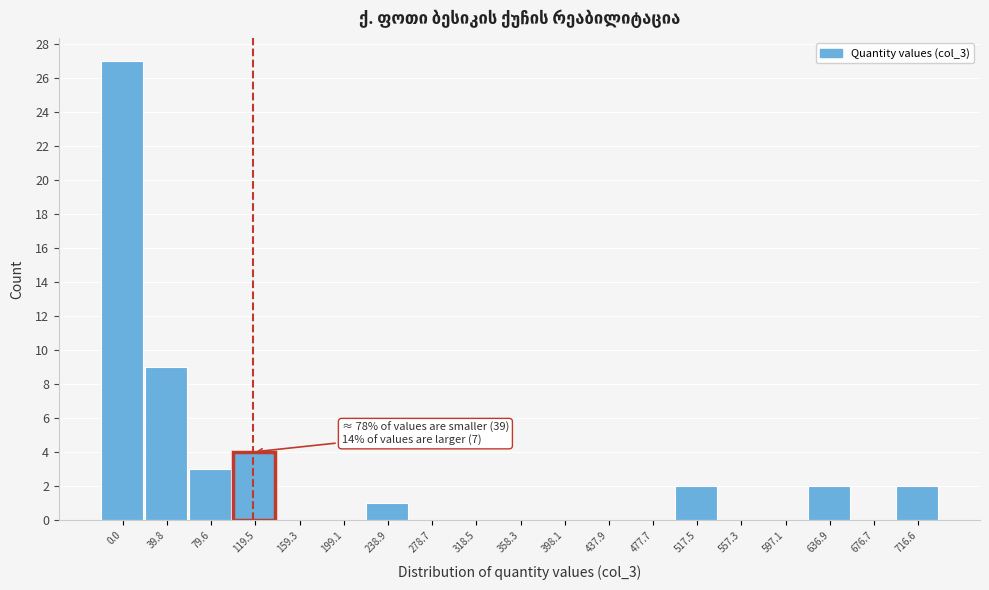

Reading left to right, list all the values displayed in this chart.

0.0=27	39.8=9	79.6=3	119.5=4	159.3=0	199.1=0	238.9=1	278.7=0	318.5=0	358.3=0	398.1=0	437.9=0	477.7=0	517.5=2	557.3=0	597.1=0	636.9=2	676.7=0	716.6=2